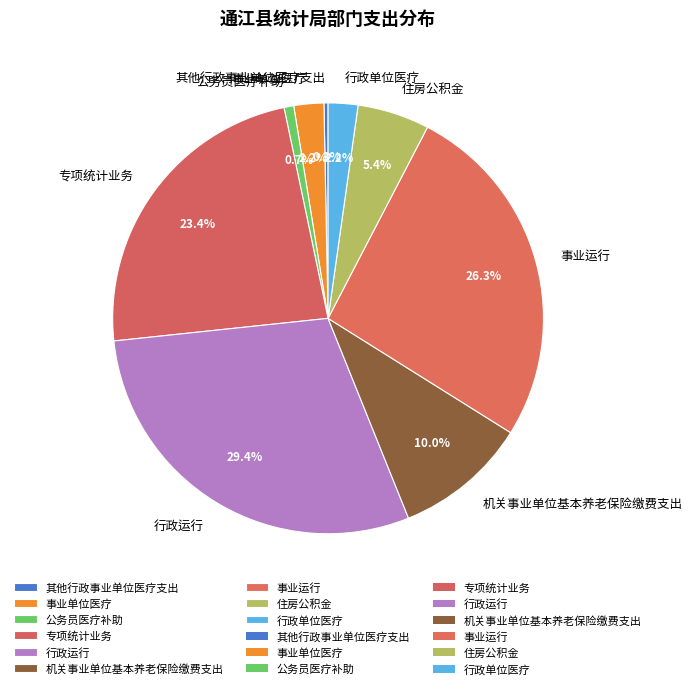

How much of the chart is everything except 行政单位医疗?

97.8%